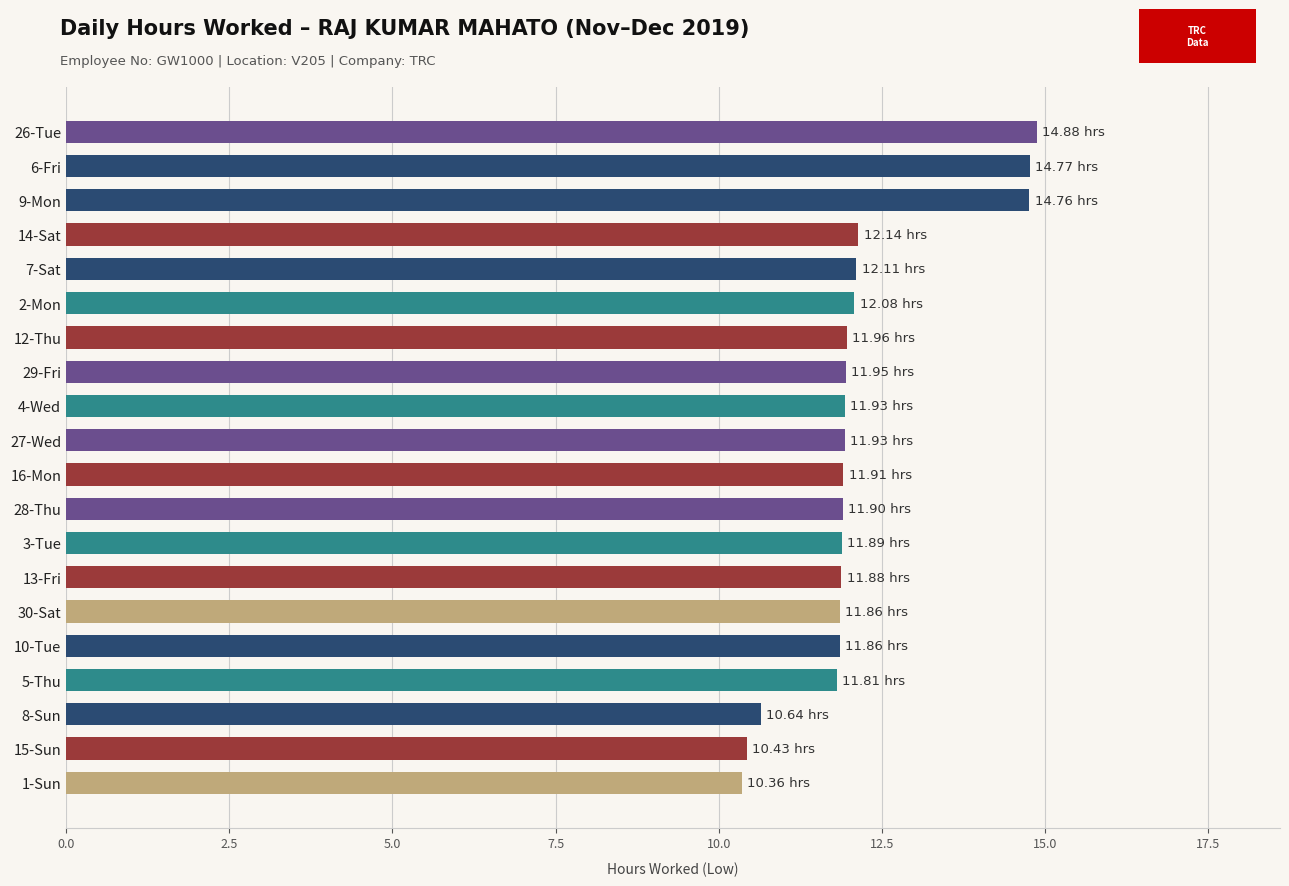

What is the greatest value displayed?

14.9